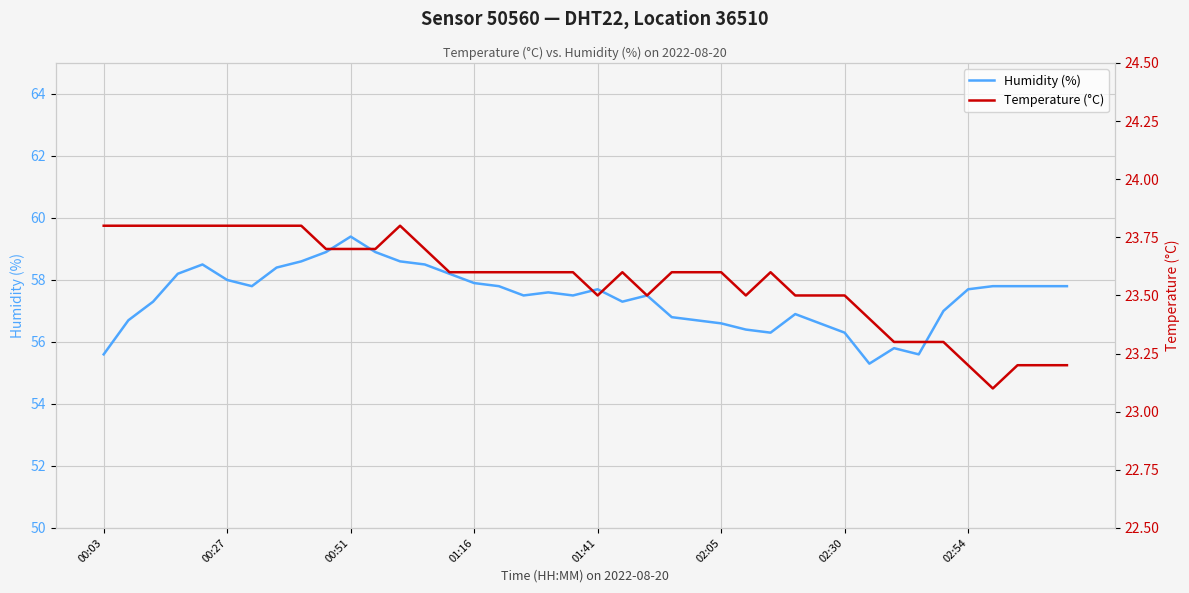

Is the value of Temperature (°C) at 18 greater than the value of Humidity (%) at 9?

No